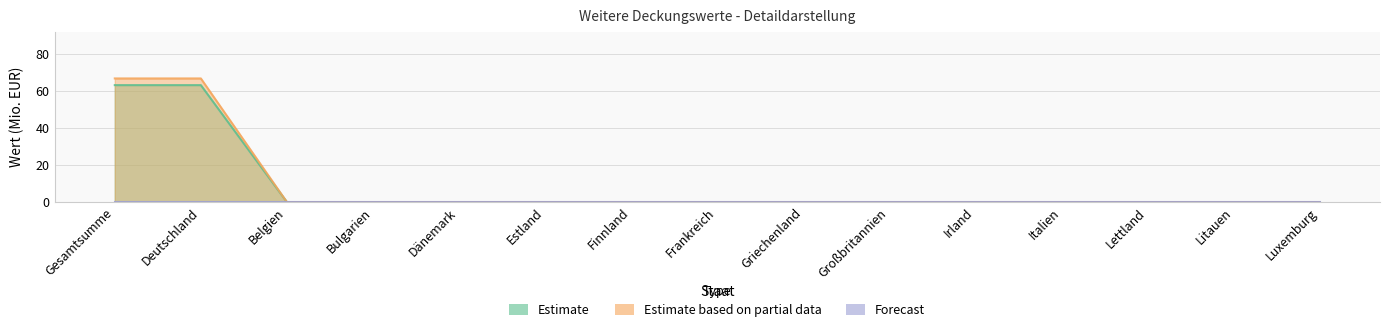

What is the average value of the Estimate based on partial data series?

8.9